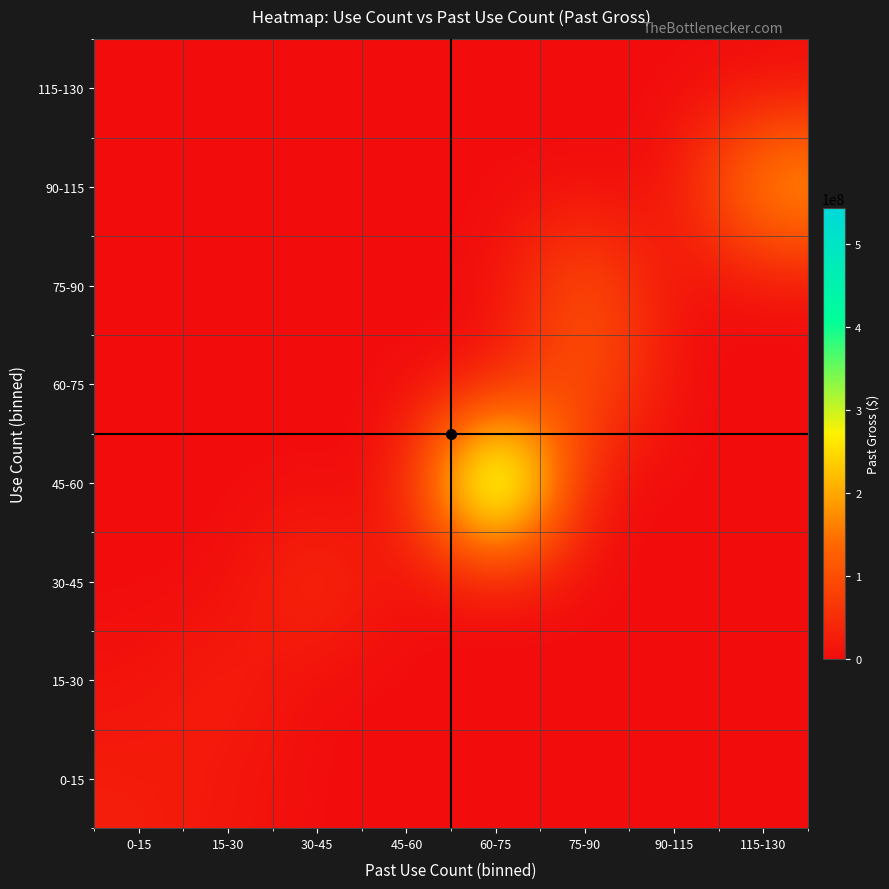

How many series are shown in this chart?

8